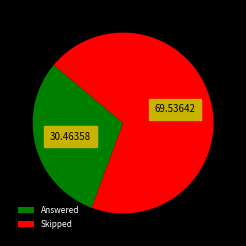

Which category has the biggest portion of the pie?

Skipped